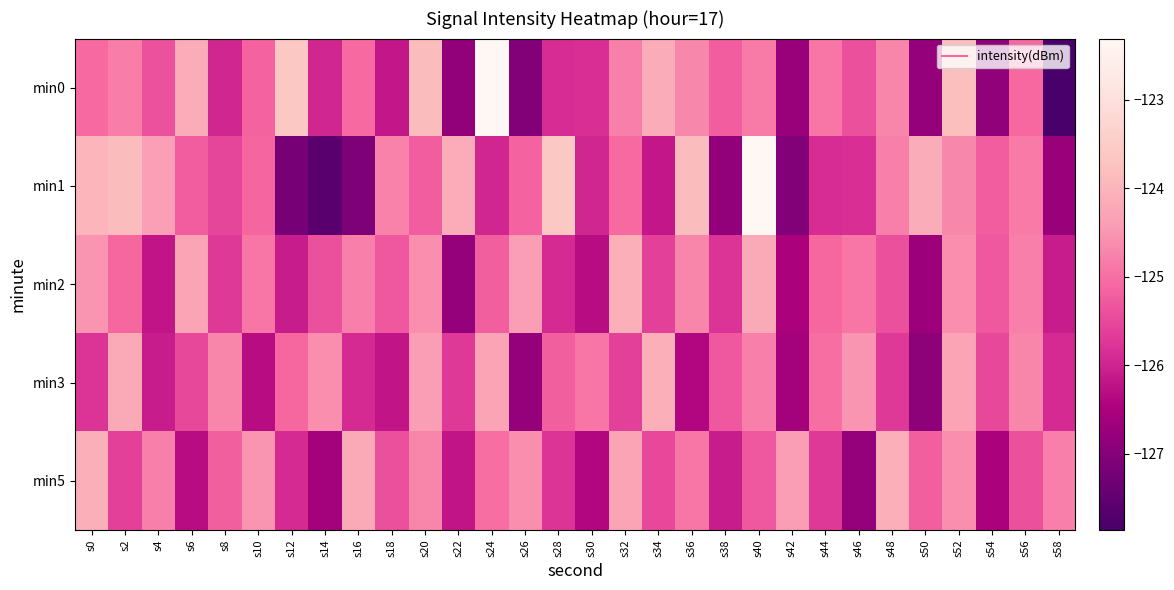

Which has a higher value, s54 or s52?

s52